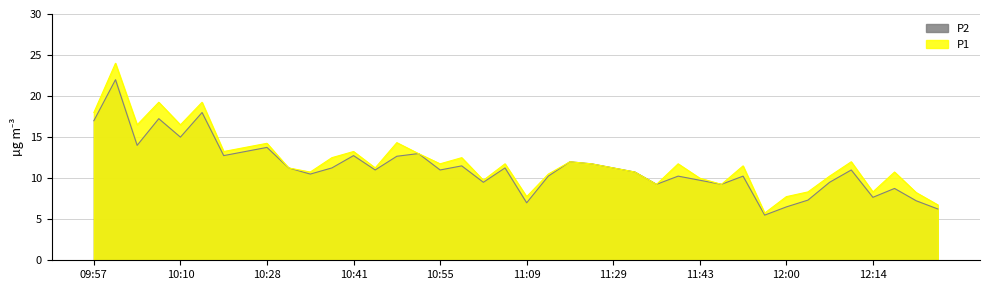

How many interior local valleys does the P2 series have?

12